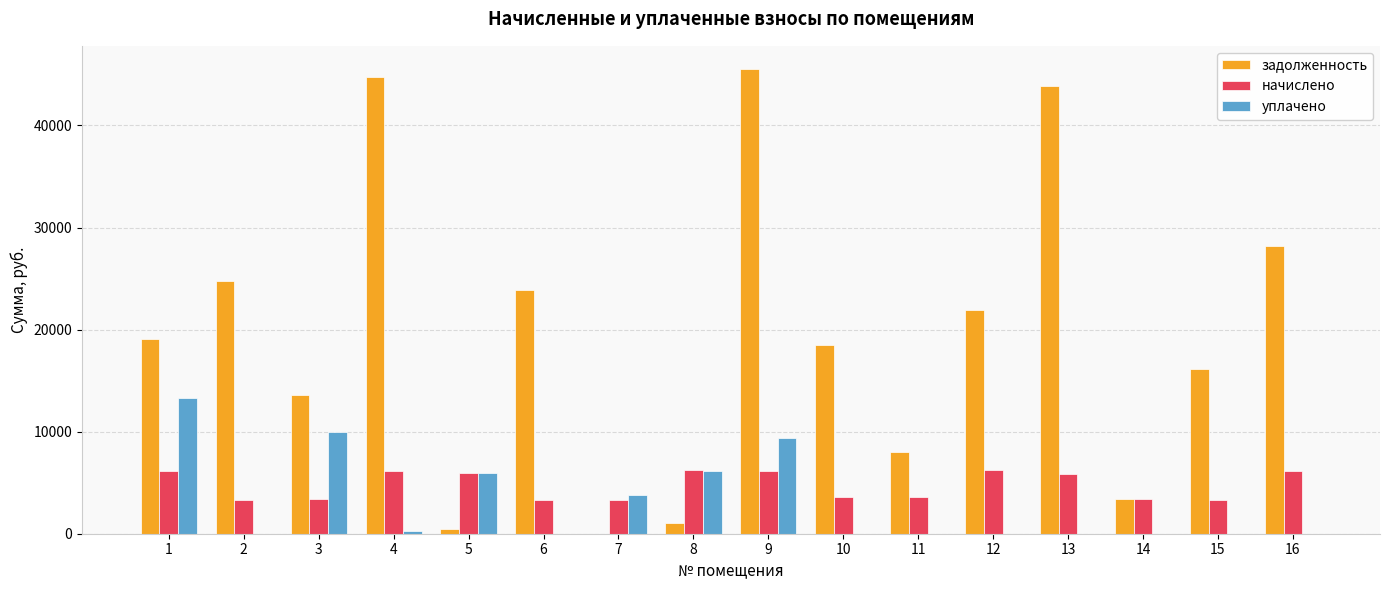

What is the sum of all уплачено values?

48965.5